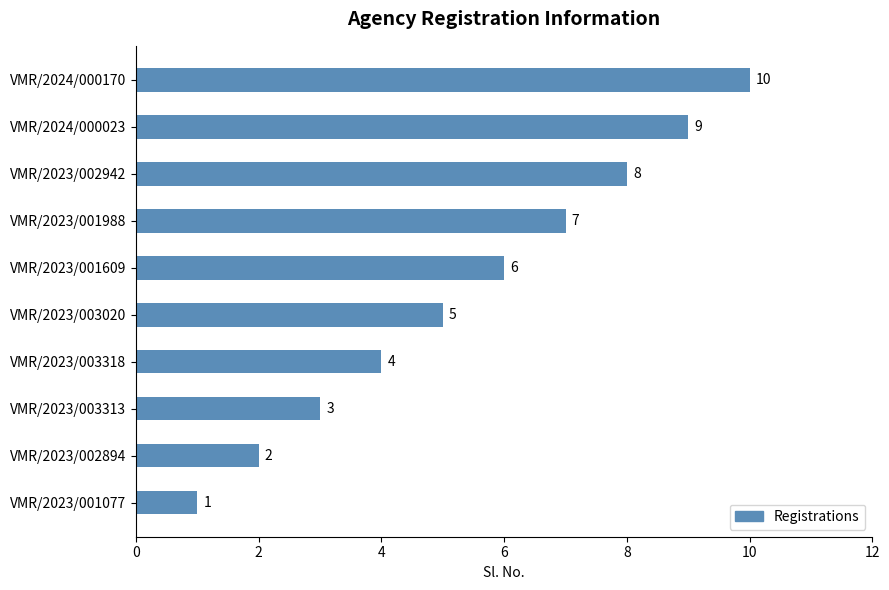

At which category does the chart reach its peak across all series?

VMR/2024/000170